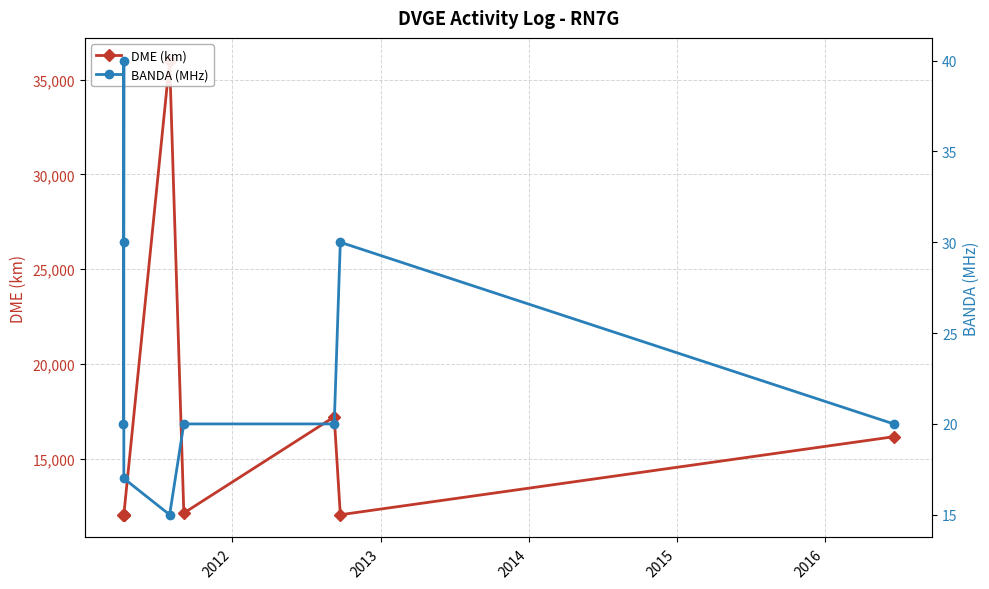

Rank the series by their maximum value, from lowest to highest.

BANDA (MHz), DME (km)